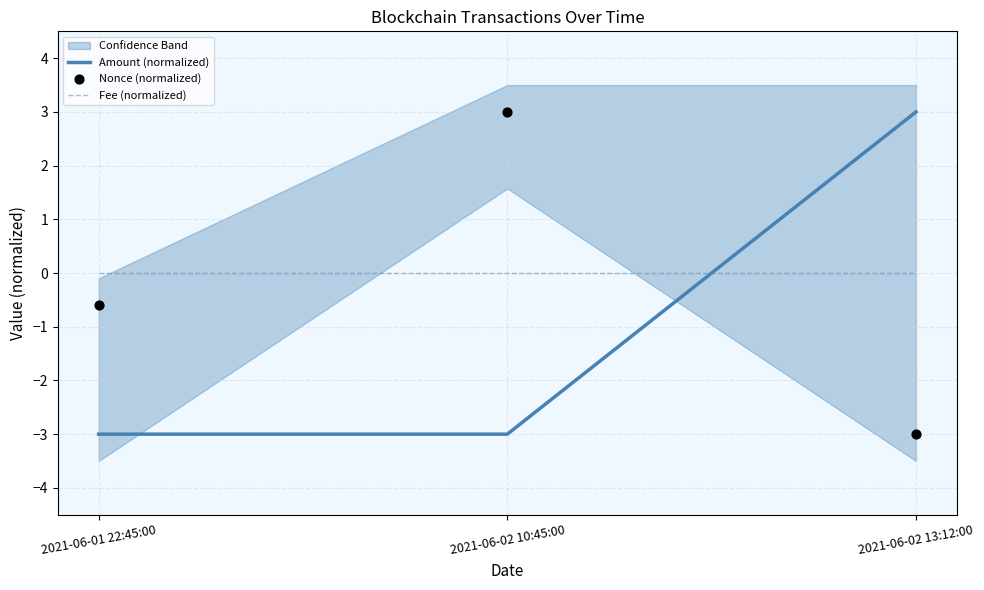

Which series has the largest total across all categories?

Fee (normalized)